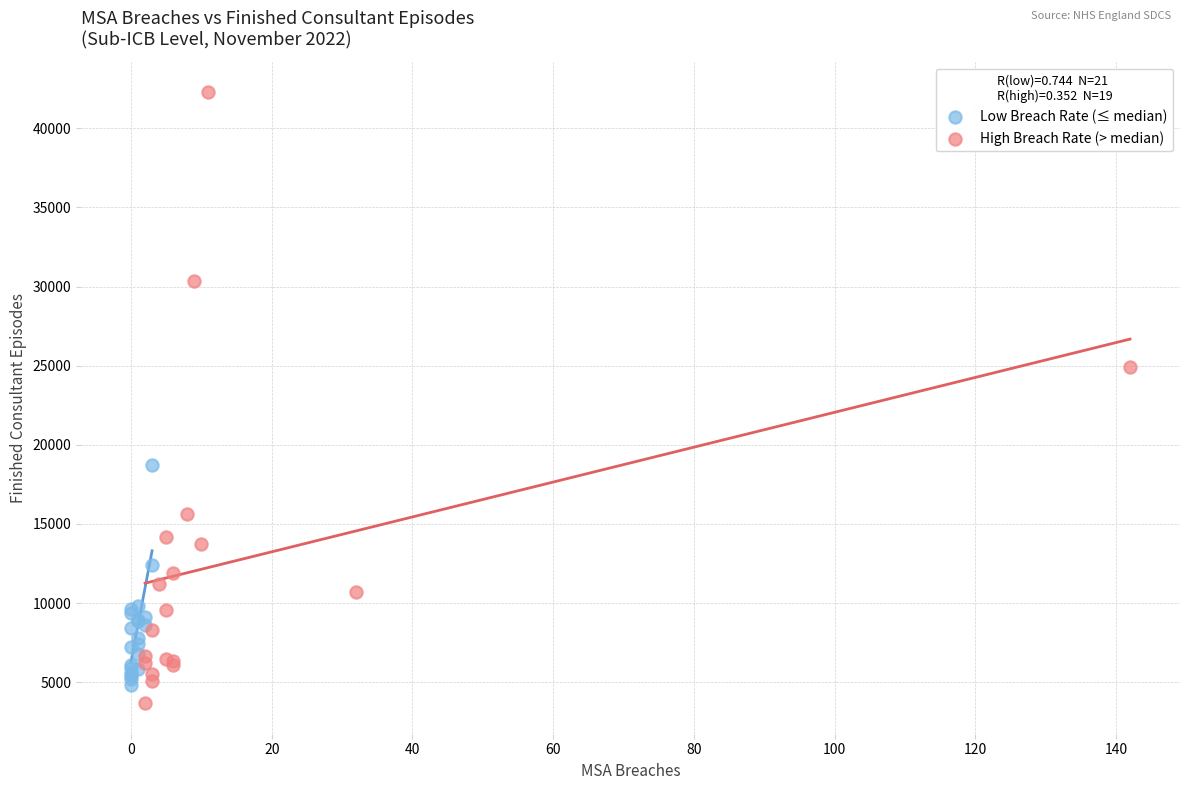

Which series reaches the maximum Y coordinate?

High Breach Rate (> median)